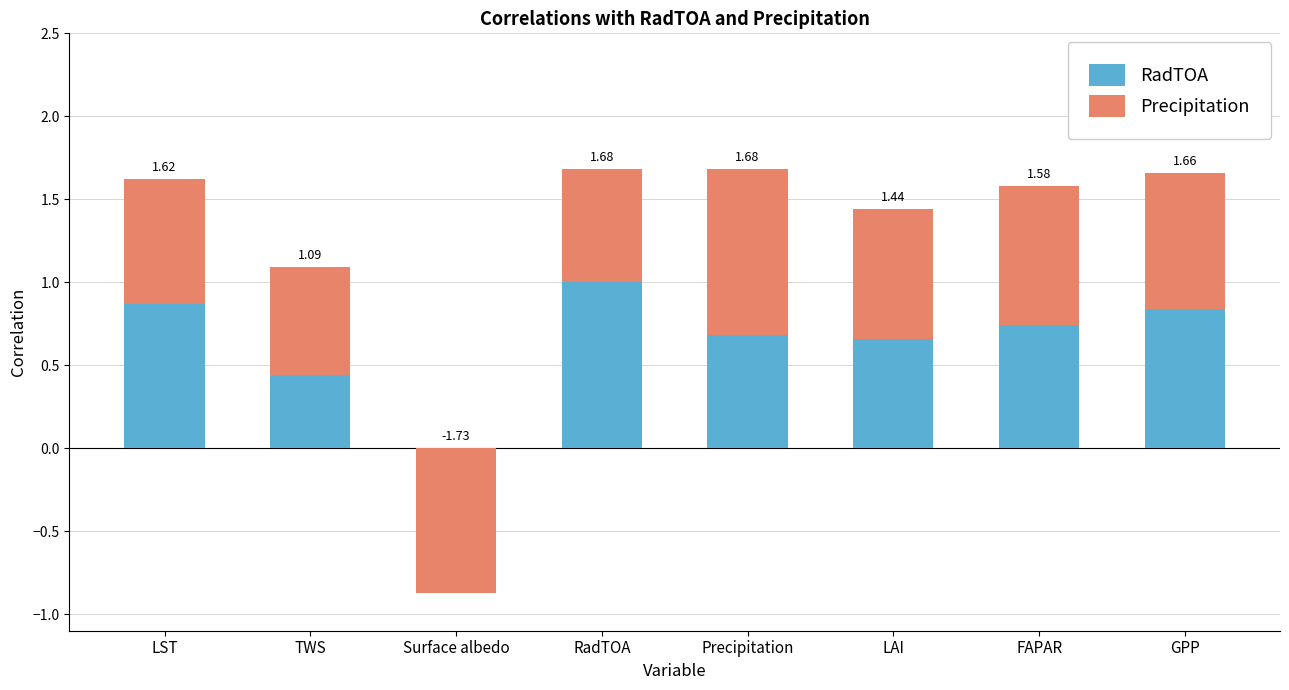

The value of Precipitation at Precipitation is 1.0. True or false?

True